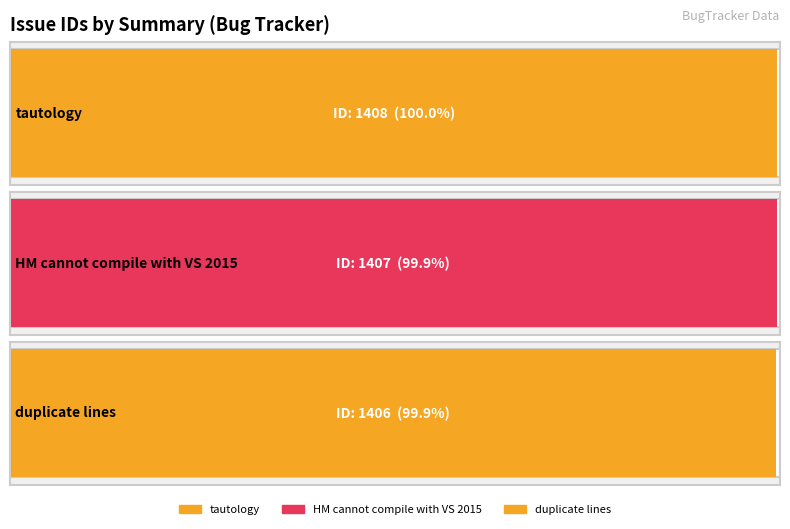

Reading left to right, what are all the values shown in this chart?

tautology=1408	HM cannot compile with VS 2015=1407	duplicate lines=1406